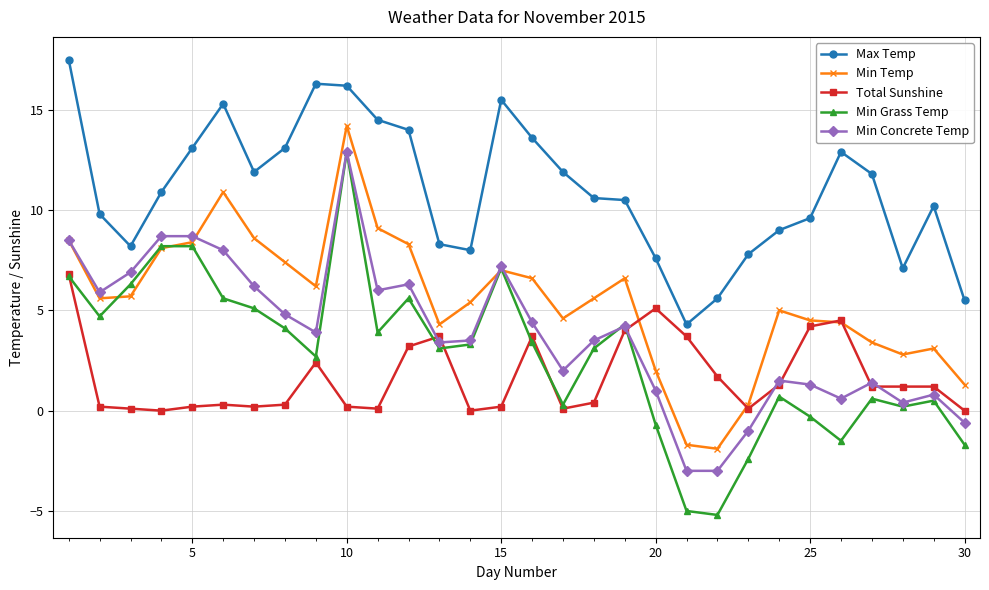

What is the value of the Total Sunshine point at the 21st from the left?

3.7